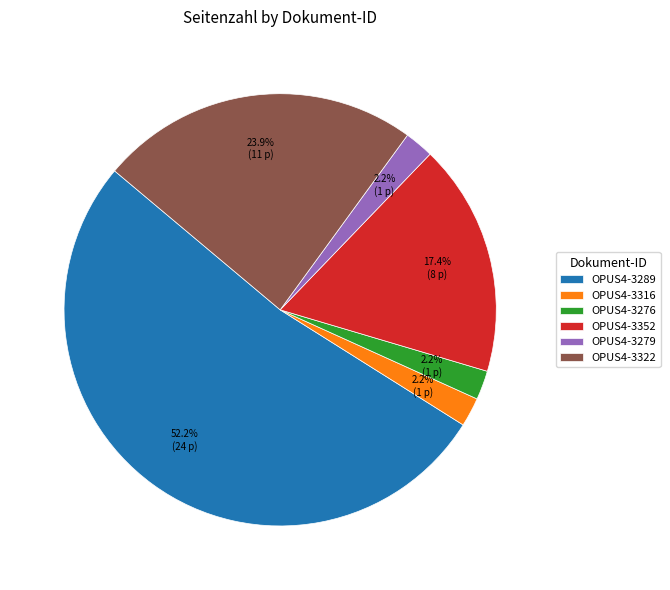

Is OPUS4-3352 the majority of the pie?

No